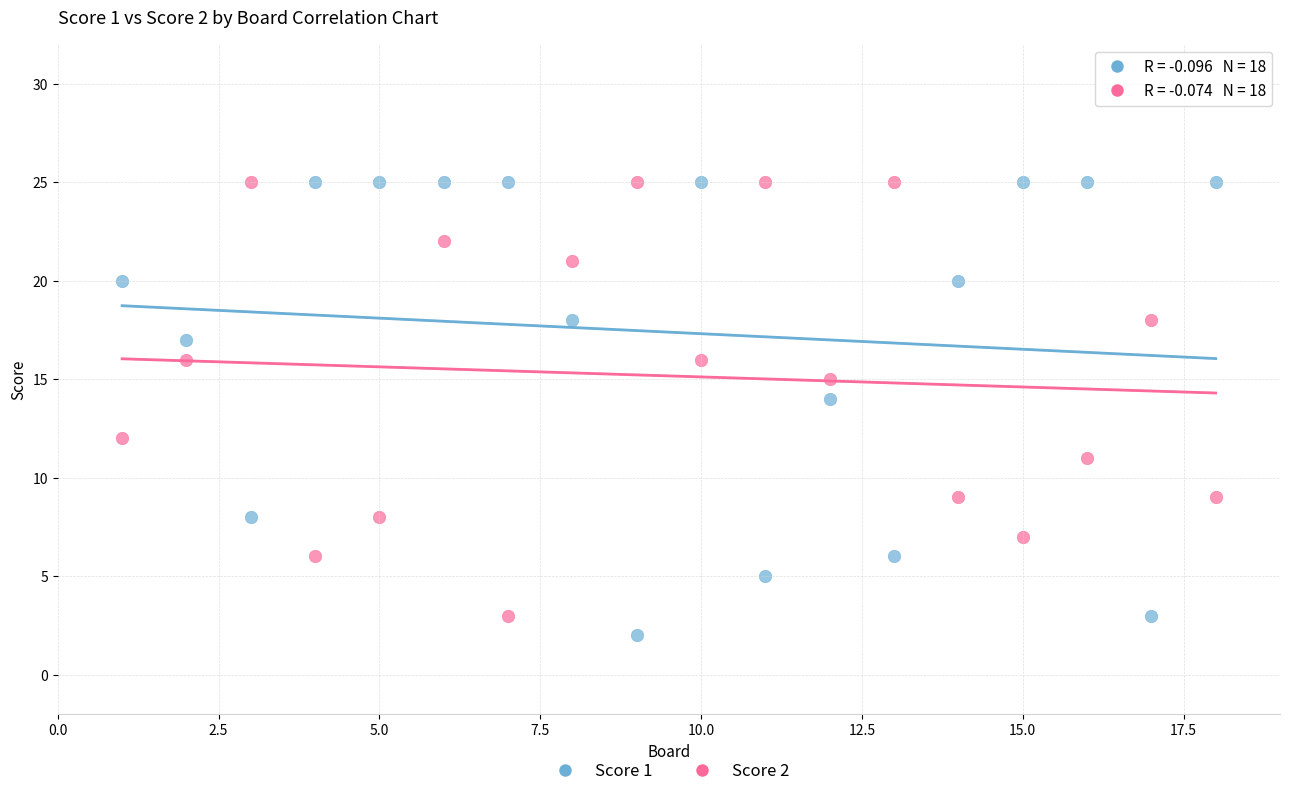

Which series has the widest spread of Y values?

Score 1